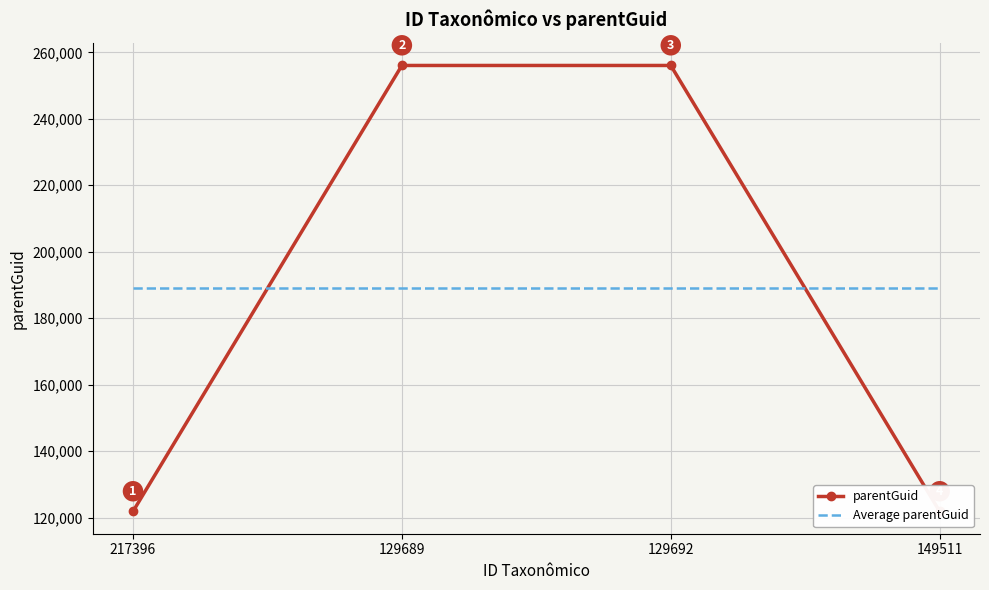

Which series has the largest total across all categories?

parentGuid